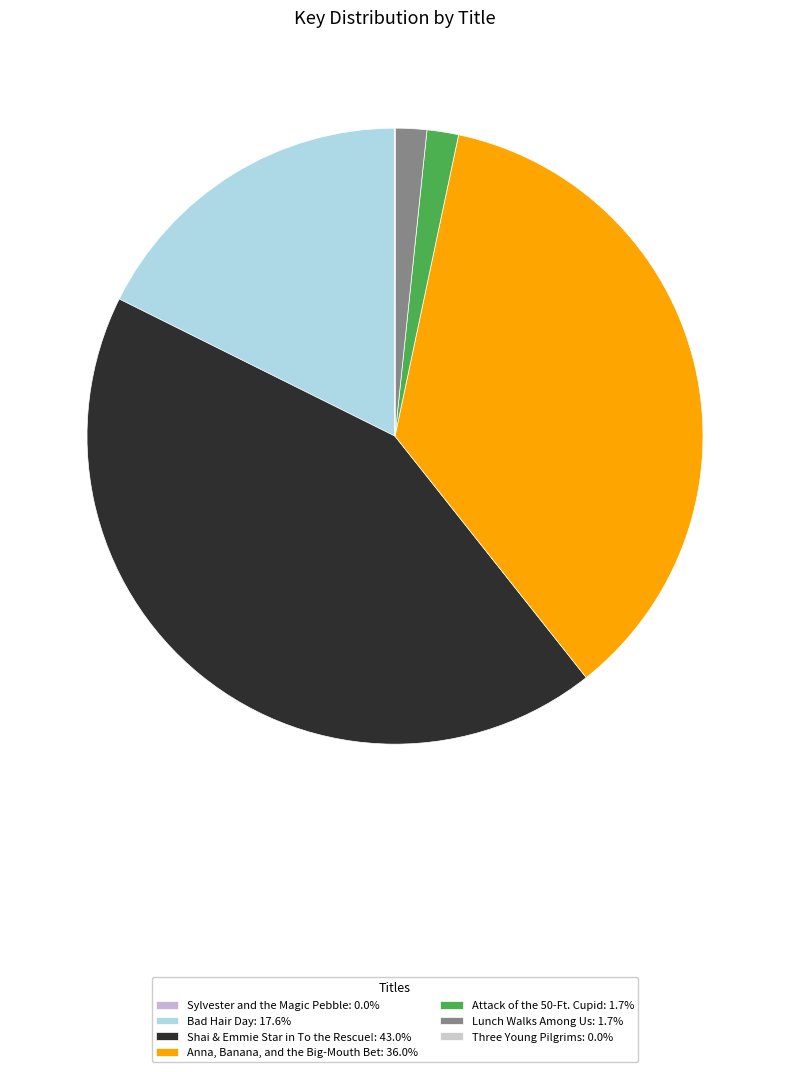

To the nearest percent, what percentage of the pie is Bad Hair Day?

18%